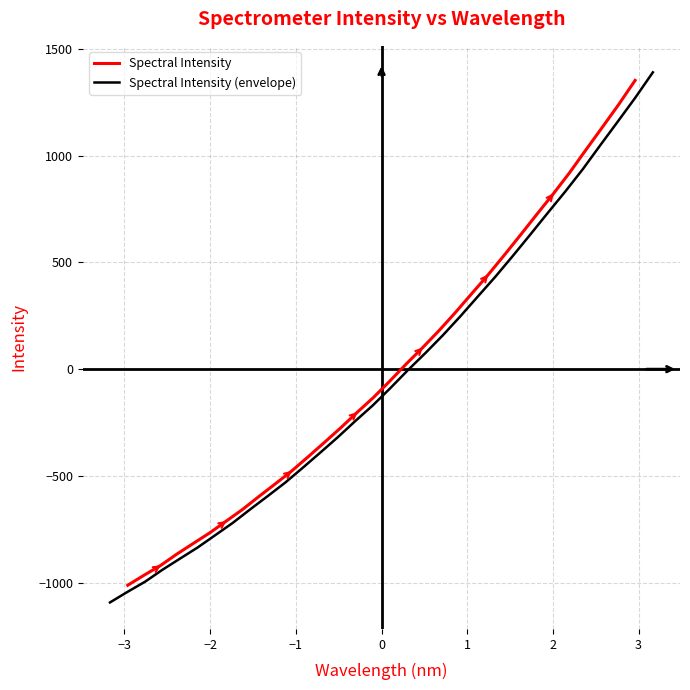

How many lines are shown in the chart?

2